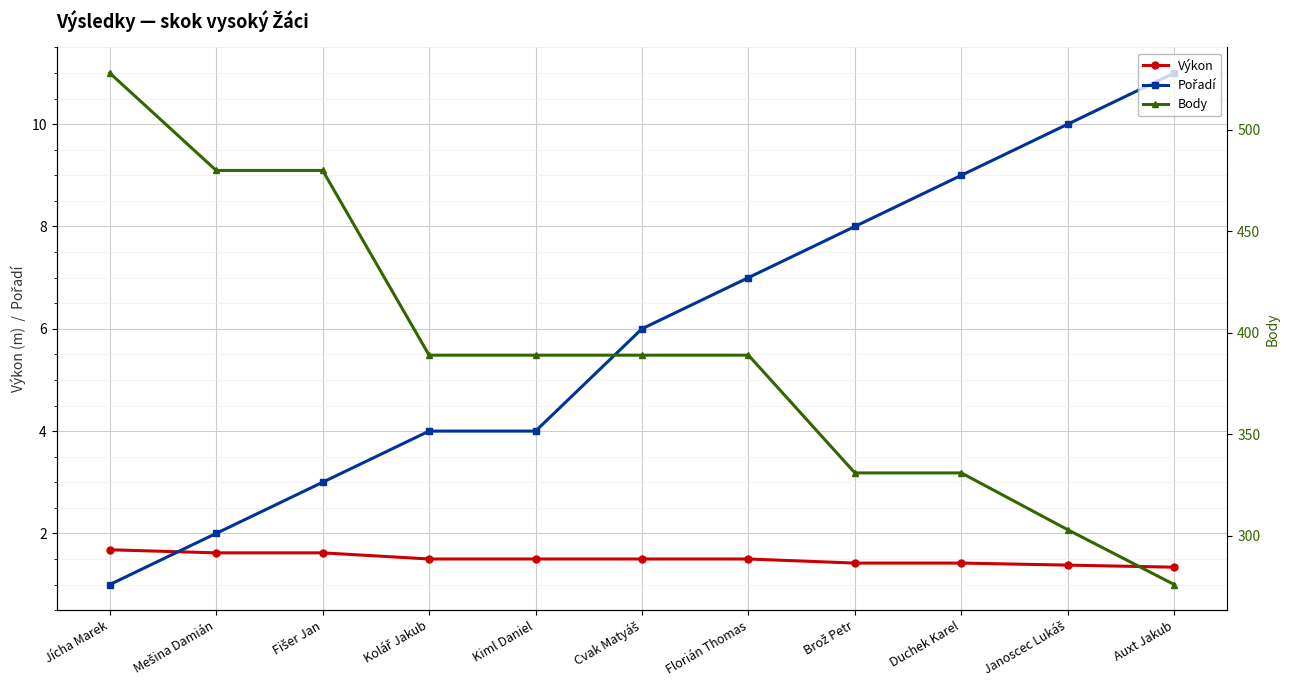

What is the total value across all series at Janoscec Lukáš?

314.4